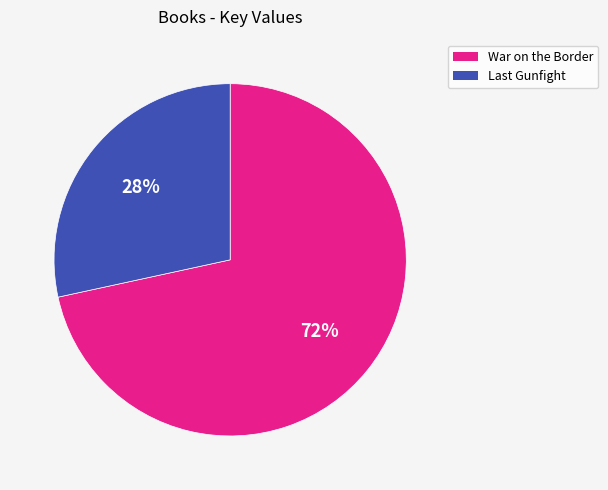

How many segments does this pie chart have?

2